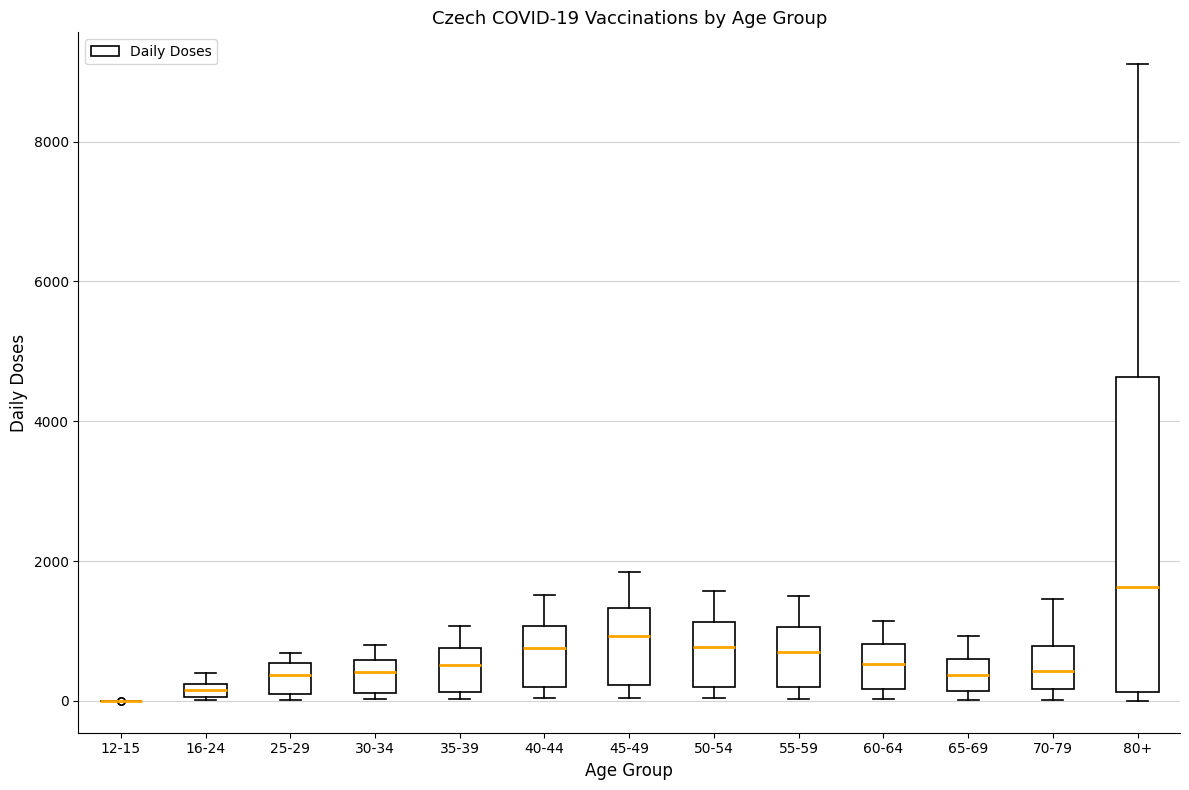

Which box is the tallest, from its lower edge to its upper edge?

80+